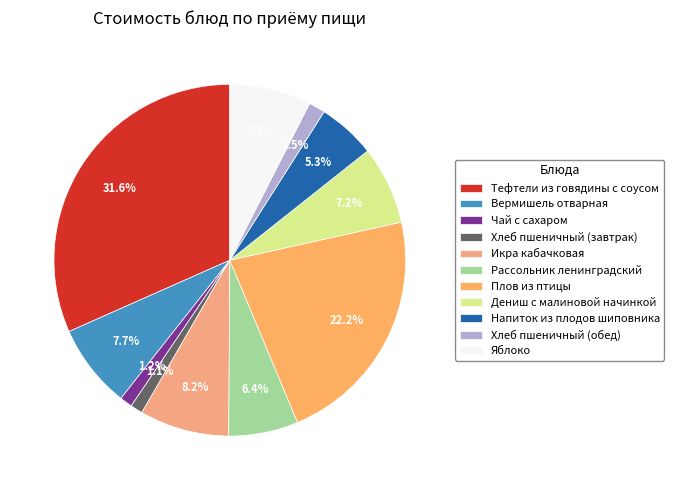

What is the total percentage of Плов из птицы and Вермишель отварная?

29.9%